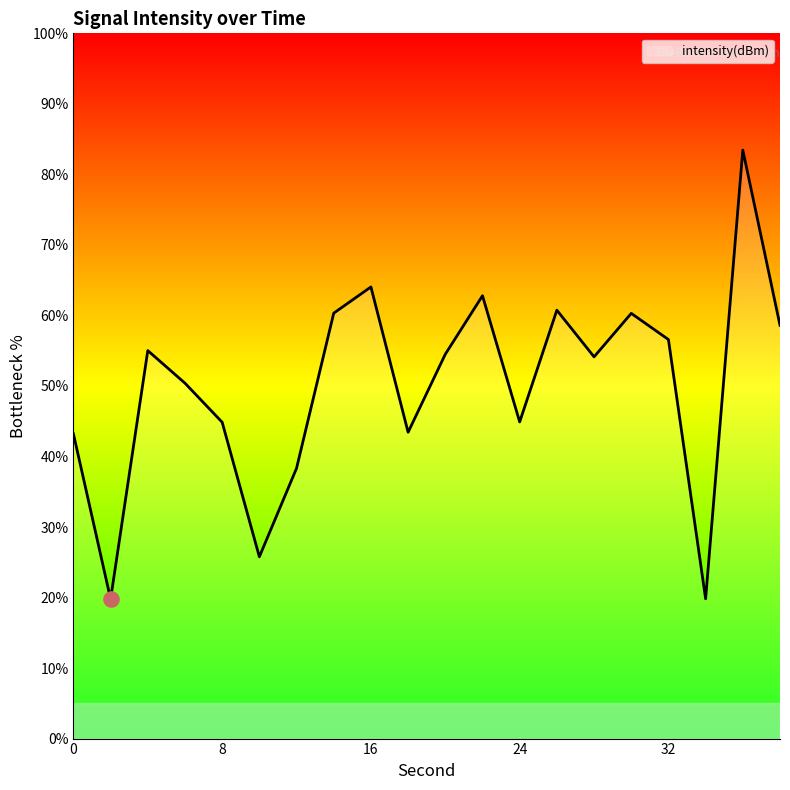

What is the difference between the maximum and minimum values?

63.7